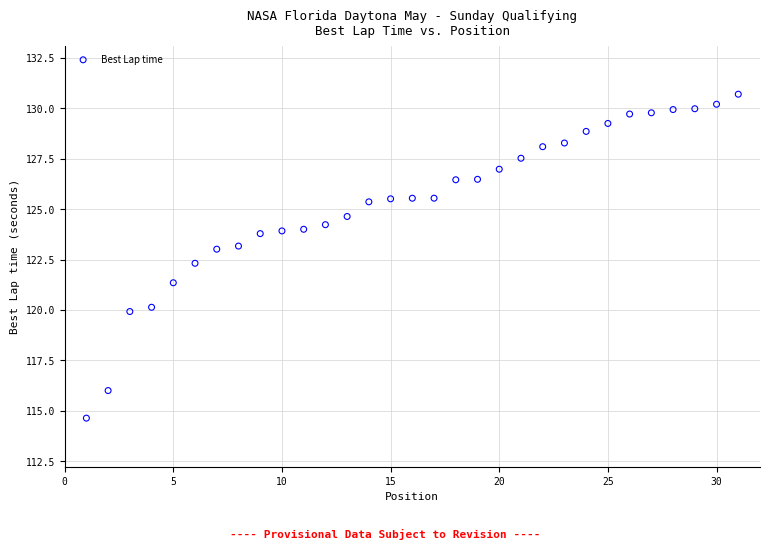

What Y value in the scatter plot is closest to 122?

122.3